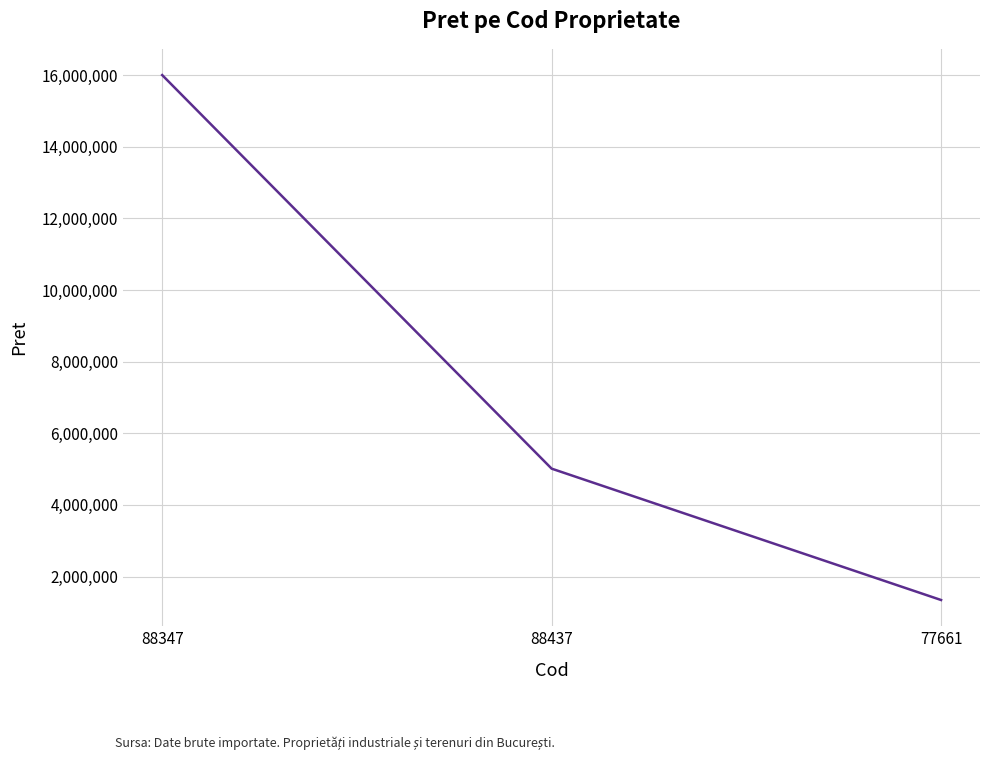

Reading left to right, extract all data points from this chart.

88347=16000000.0	88437=5011681.8	77661=1344150.0